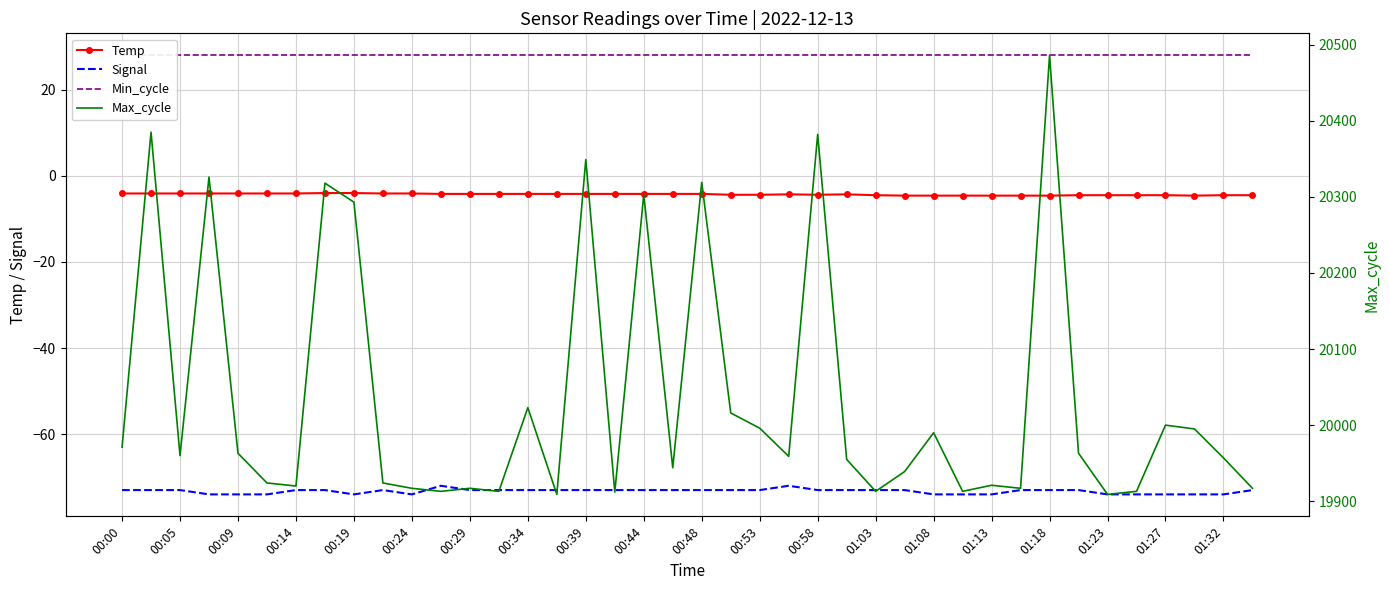

What is the value of the Max_cycle point at the 22nd from the left?

20016.0